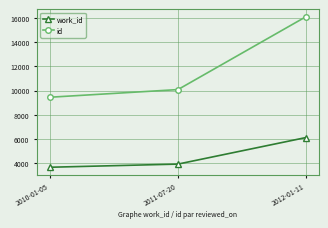

Which series has the widest spread of values?

id